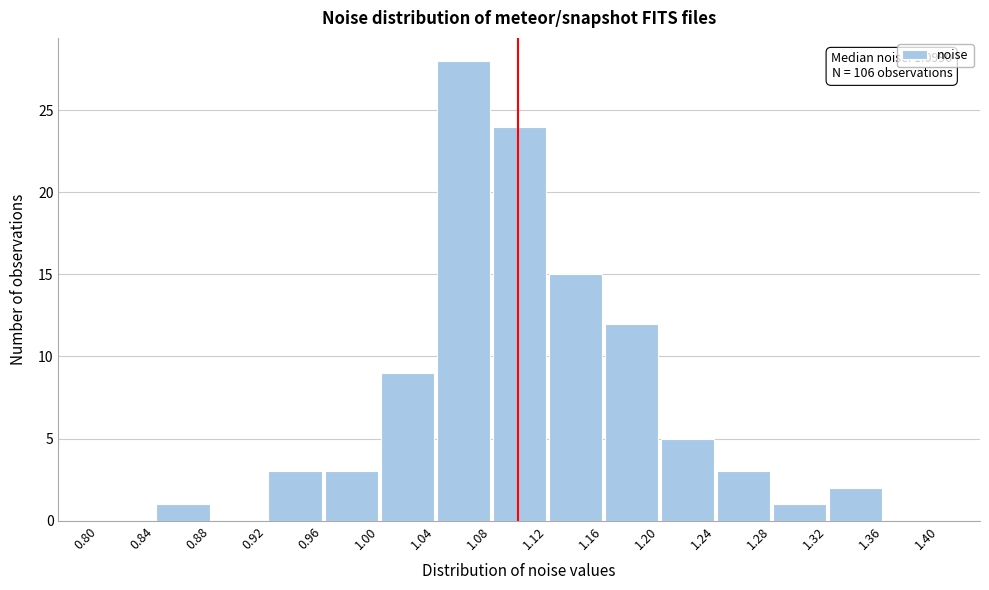

Over which range of the x-axis is the bar tallest?

1.04 to 1.08